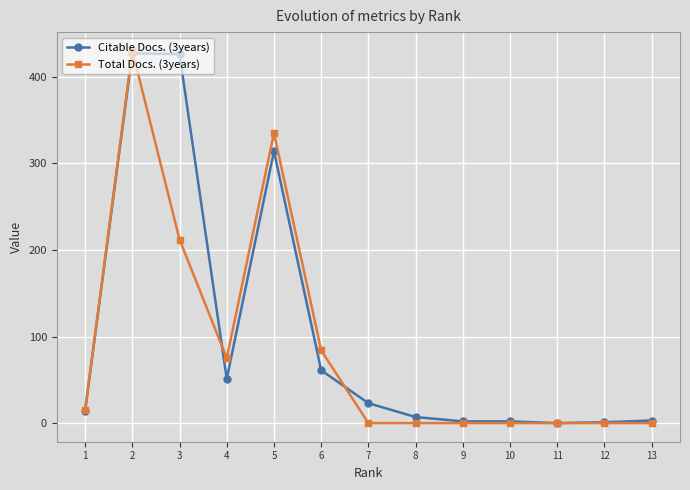

Rank the series at 1 from highest to lowest value.

Total Docs. (3years), Citable Docs. (3years)